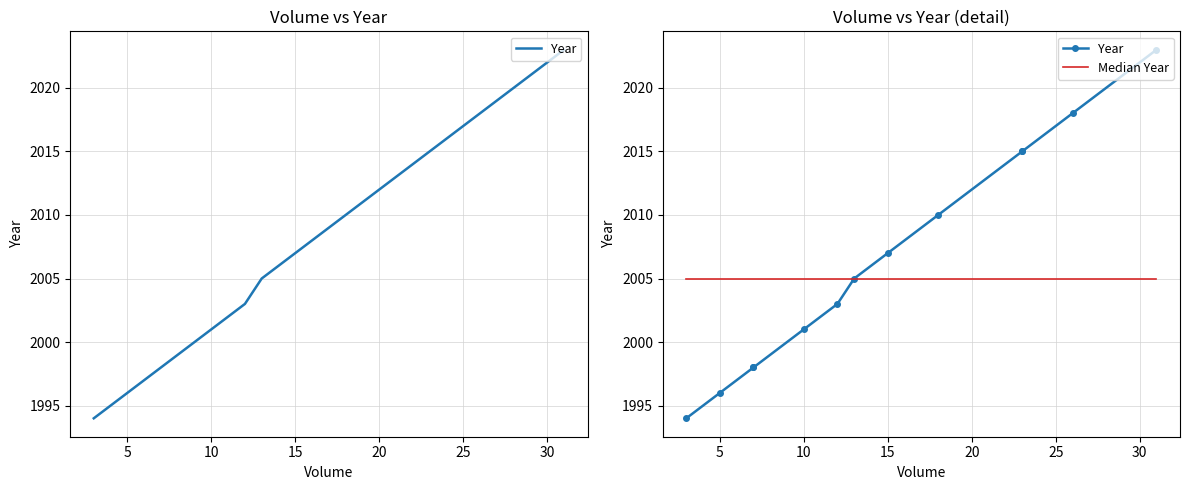

What is the lowest value of the Median Year series?

2005